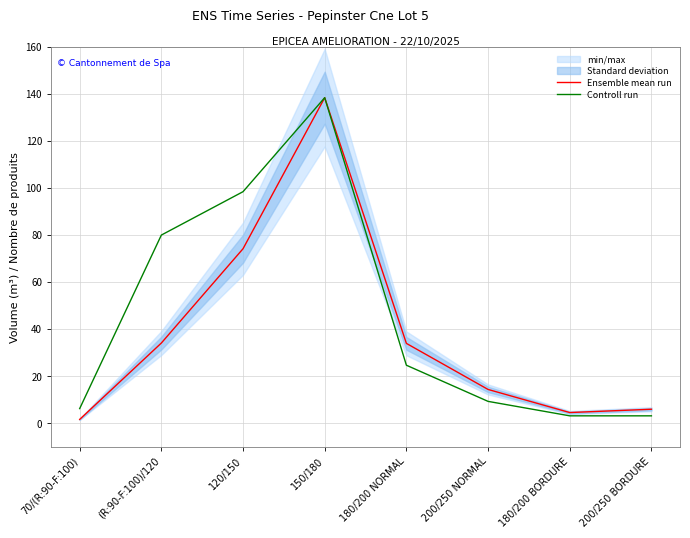

At which label is Ensemble mean run closest to 69?

120/150